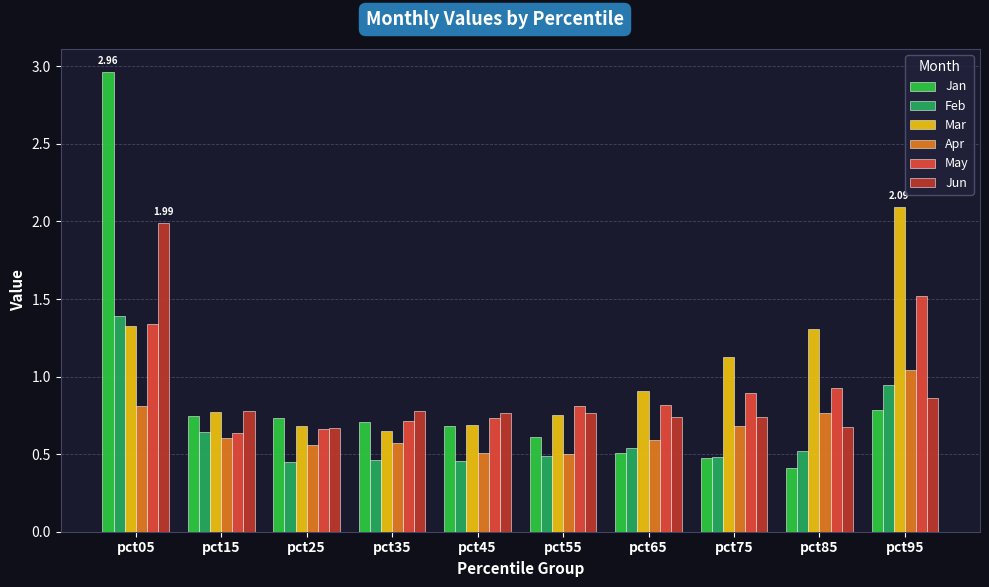

Which category has the highest value in the Feb series?

pct05